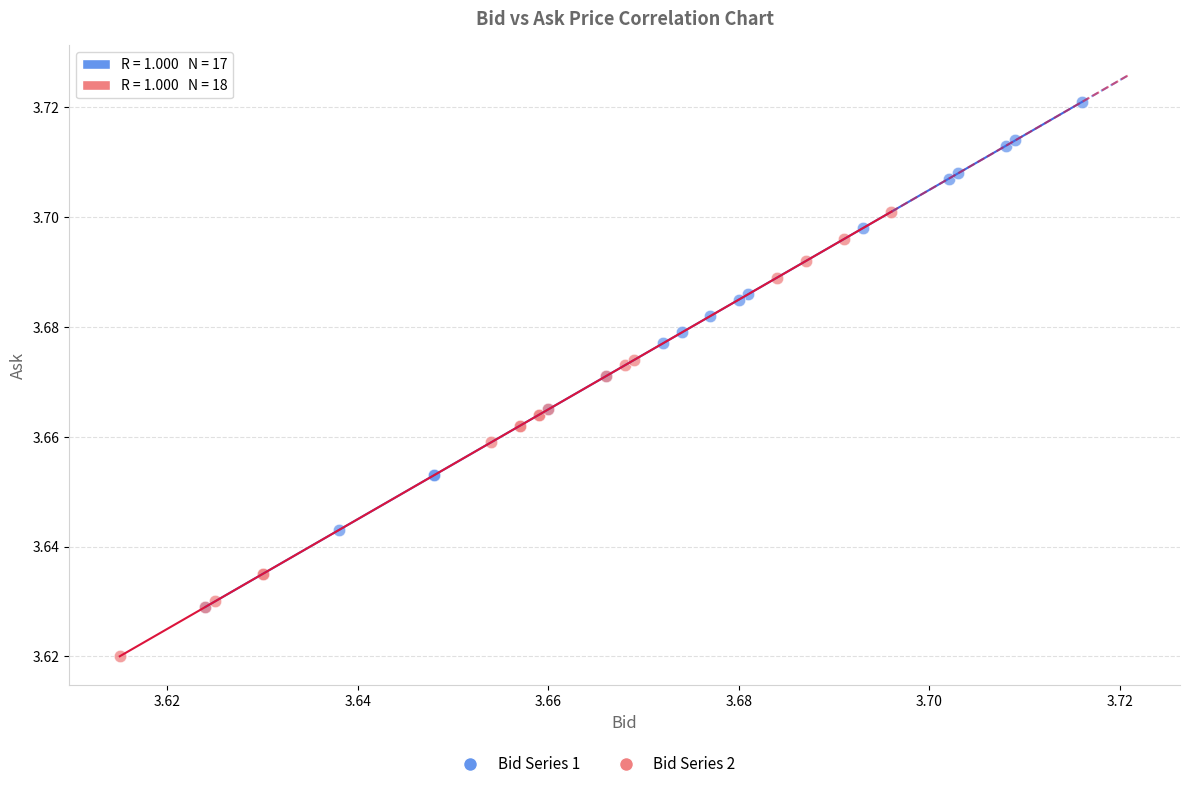

Which series has the largest Y range (max minus min)?

Bid Series 1